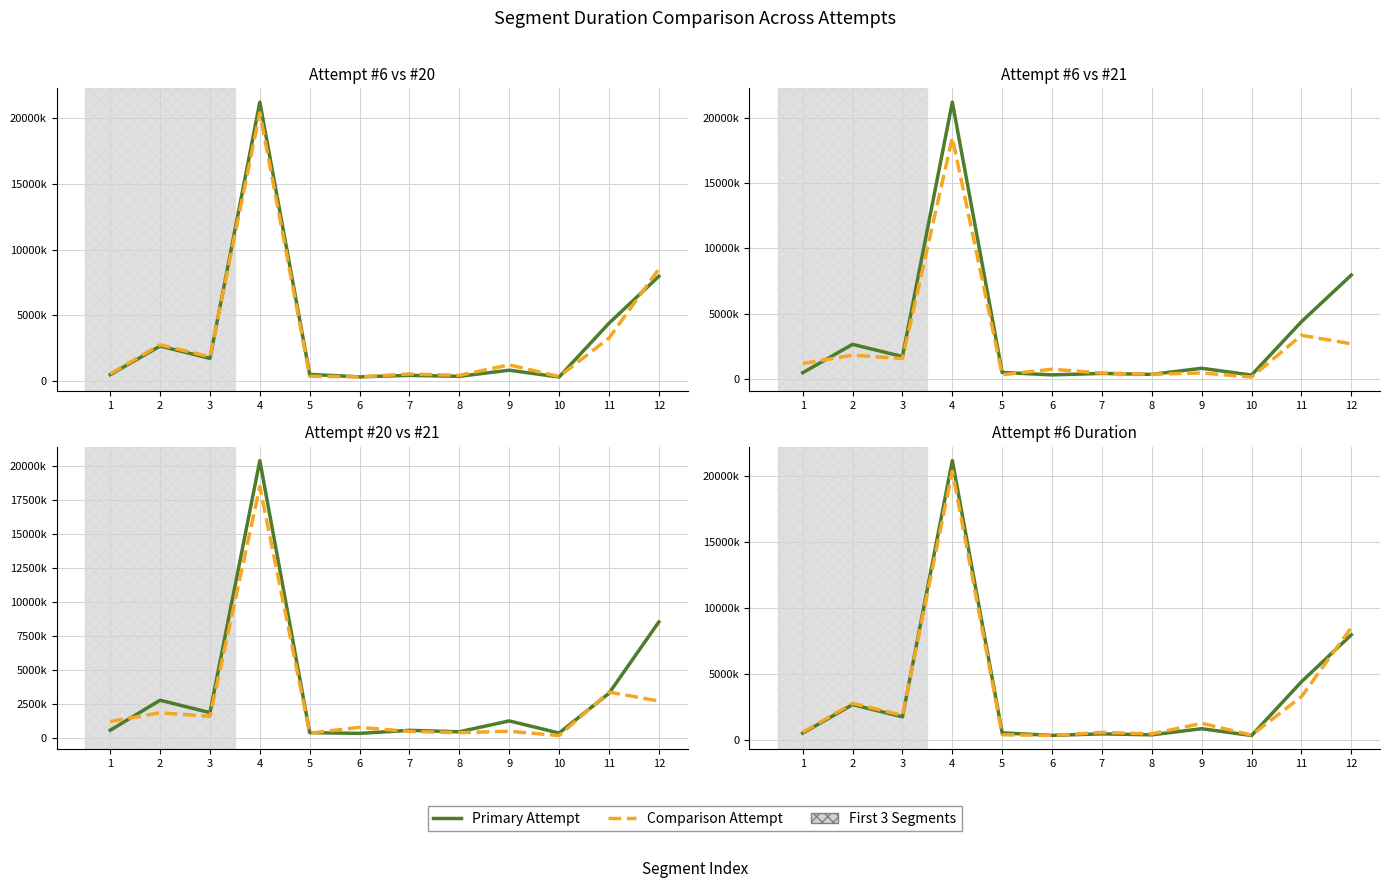

How many lines are shown in the chart?

3